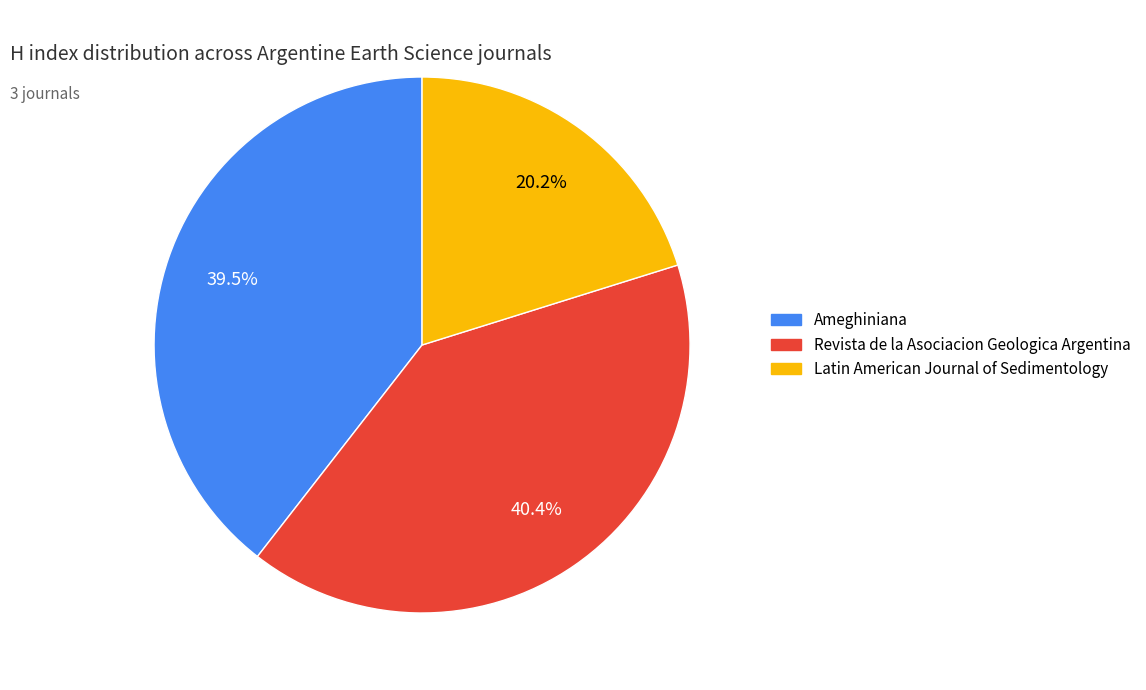

How many segments does this pie chart have?

3